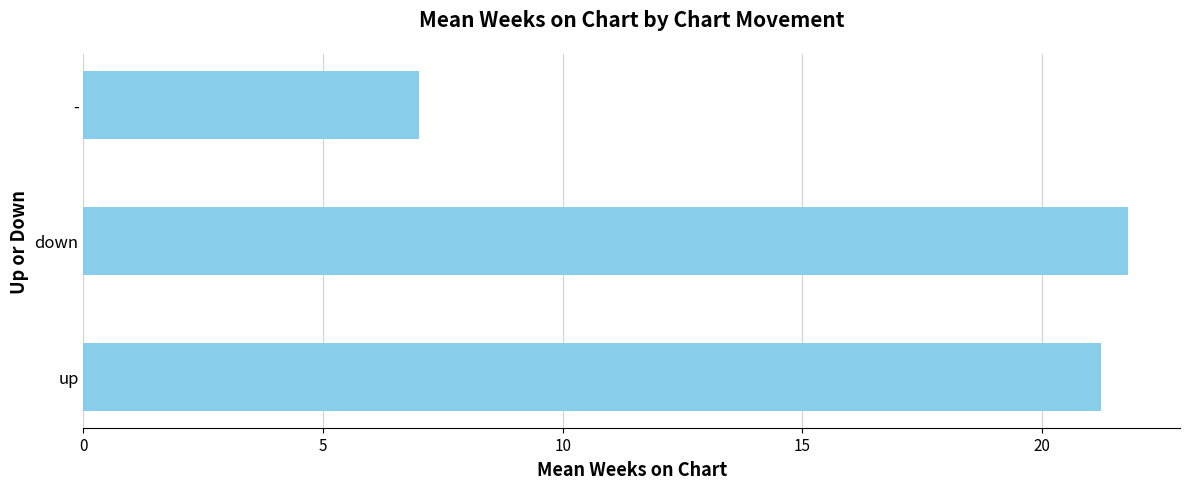

List the labels in order of value, largest first.

down, up, -